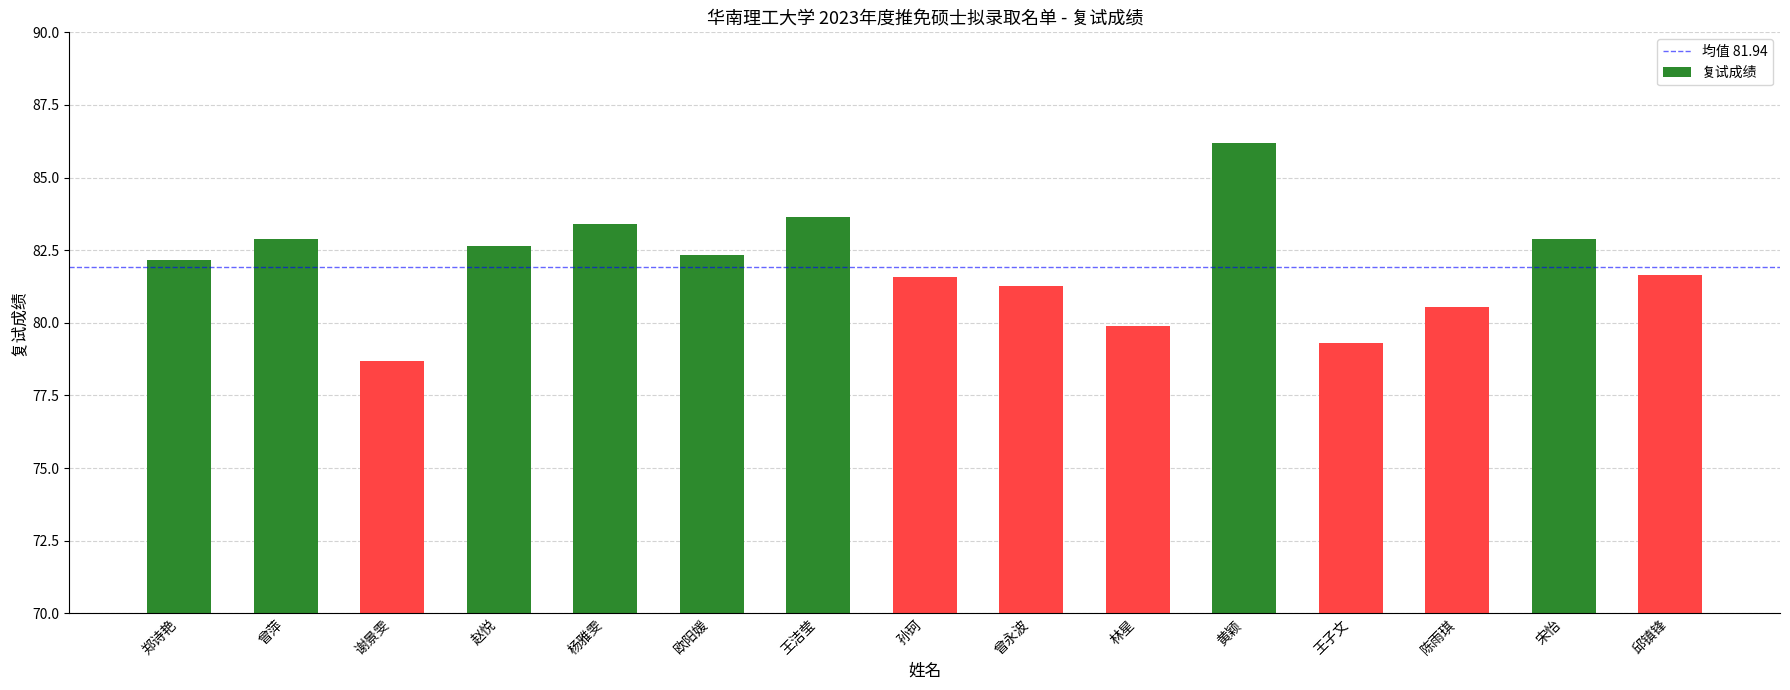

What is the maximum value shown in the chart?

86.2